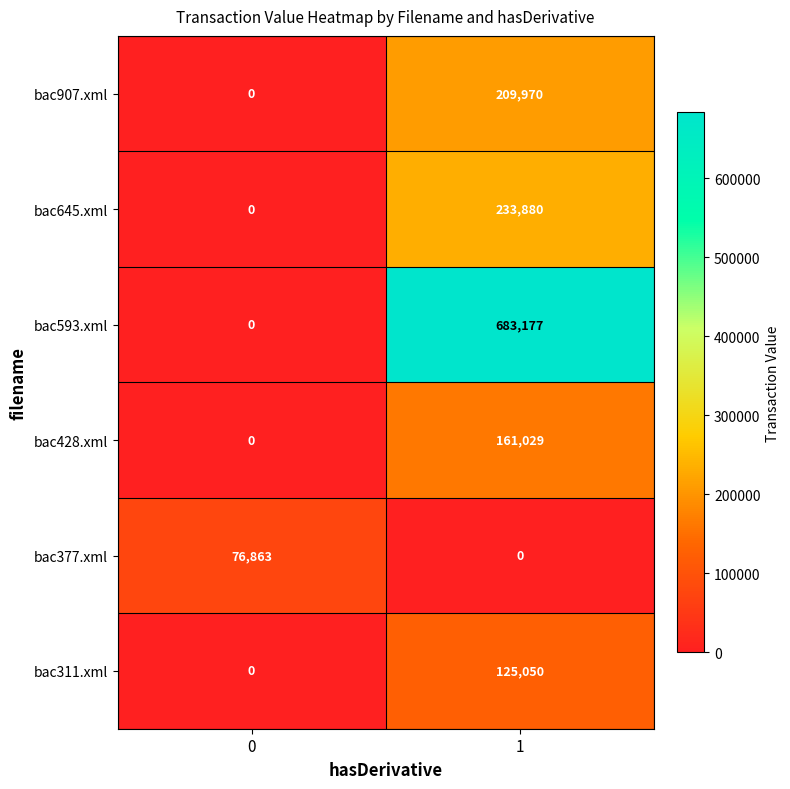

Reading left to right, transcribe all the data shown in this chart.

bac907.xml: 0=0	1=209970
bac645.xml: 0=0	1=233880
bac593.xml: 0=0	1=683177
bac428.xml: 0=0	1=161029
bac377.xml: 0=76863	1=0
bac311.xml: 0=0	1=125050